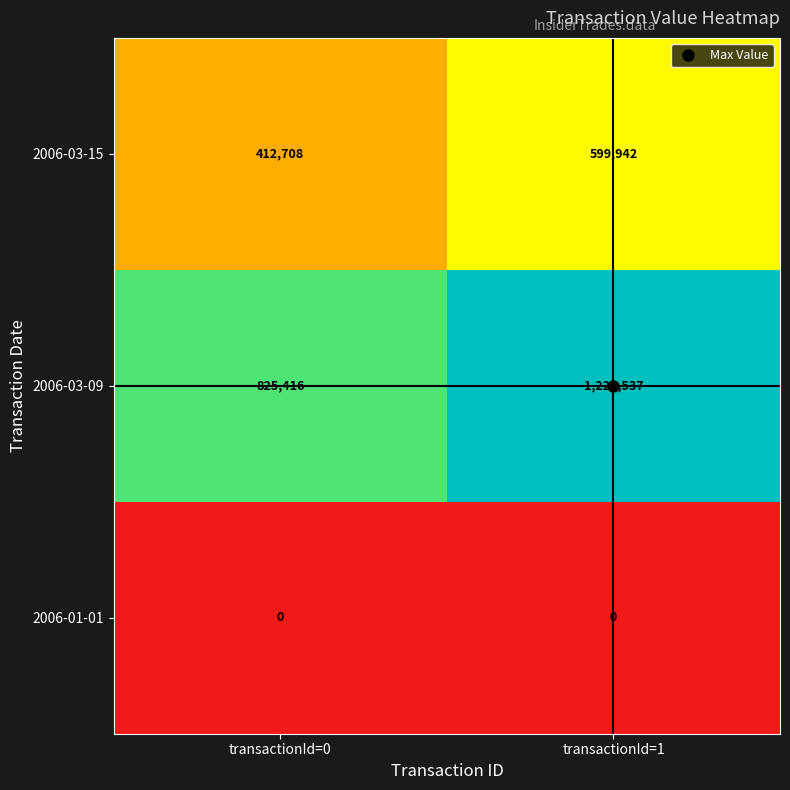

At transactionId=1, list the series in order from largest to smallest.

2006-03-09, 2006-03-15, 2006-01-01